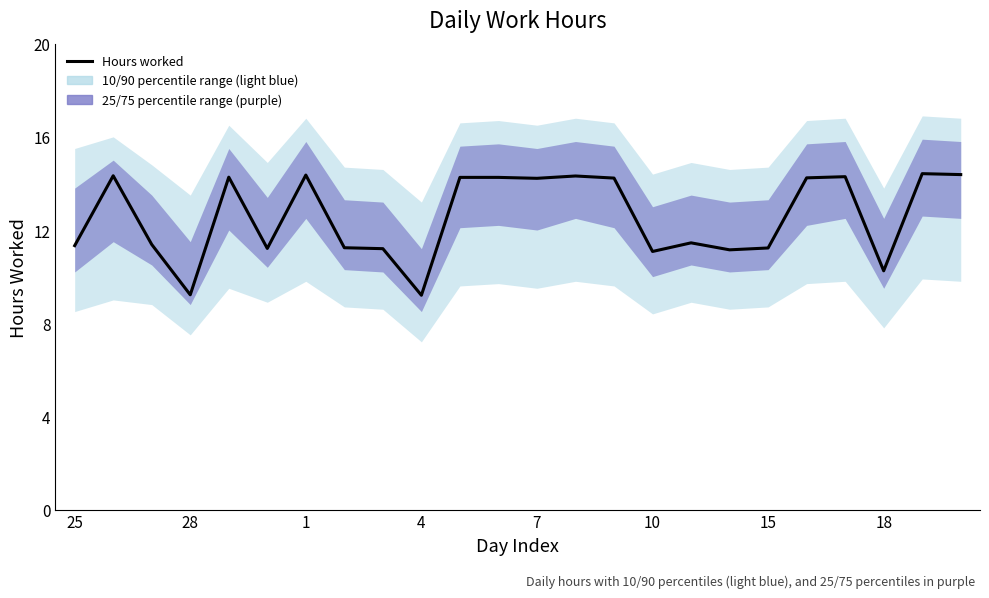

Reading left to right, transcribe all the data shown in this chart.

11.3	14.3	11.4	9.2	14.3	11.2	14.4	11.2	11.2	9.2	14.3	14.3	14.2	14.3	14.2	11.1	11.4	11.2	11.2	14.2	14.3	10.2	14.4	14.4